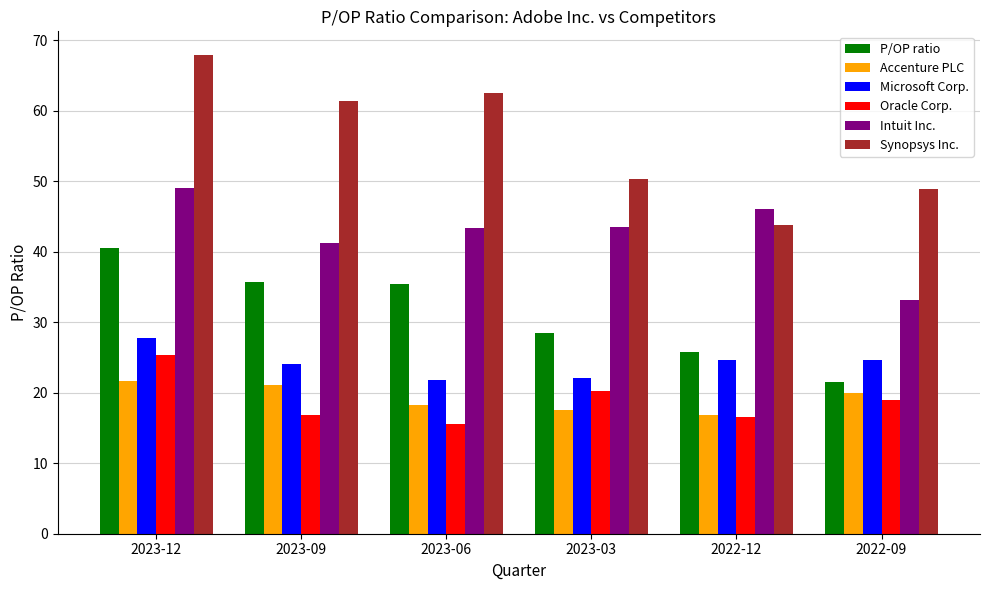

At which label does Synopsys Inc. reach its minimum?

2022-12